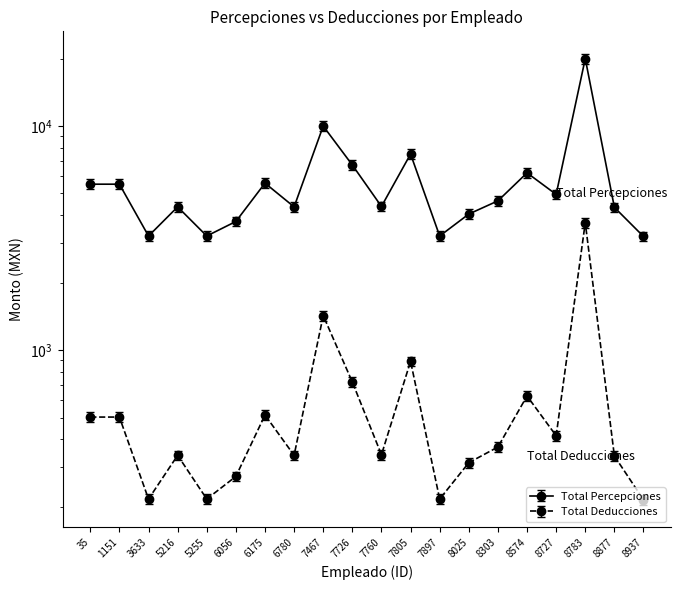

What is the difference between the Total Percepciones values at 8303 and 7897?

1406.0